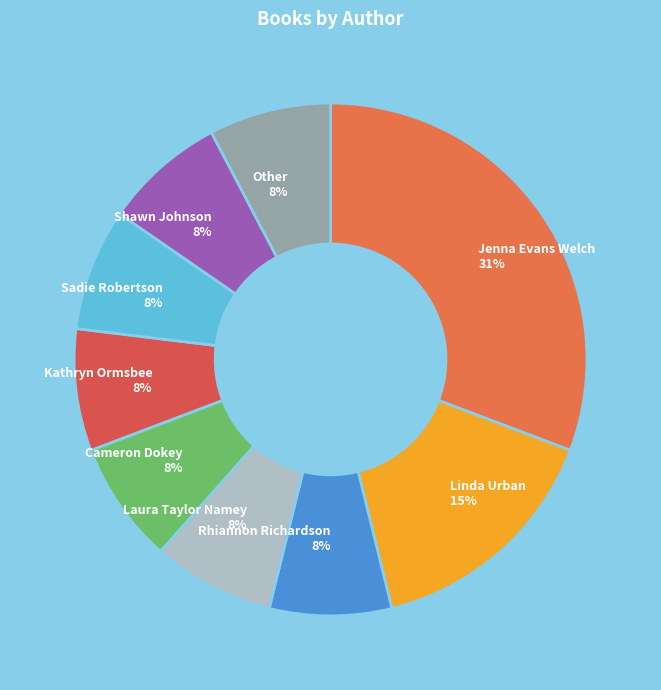

The Other slice represents 8% of the pie. True or false?

True